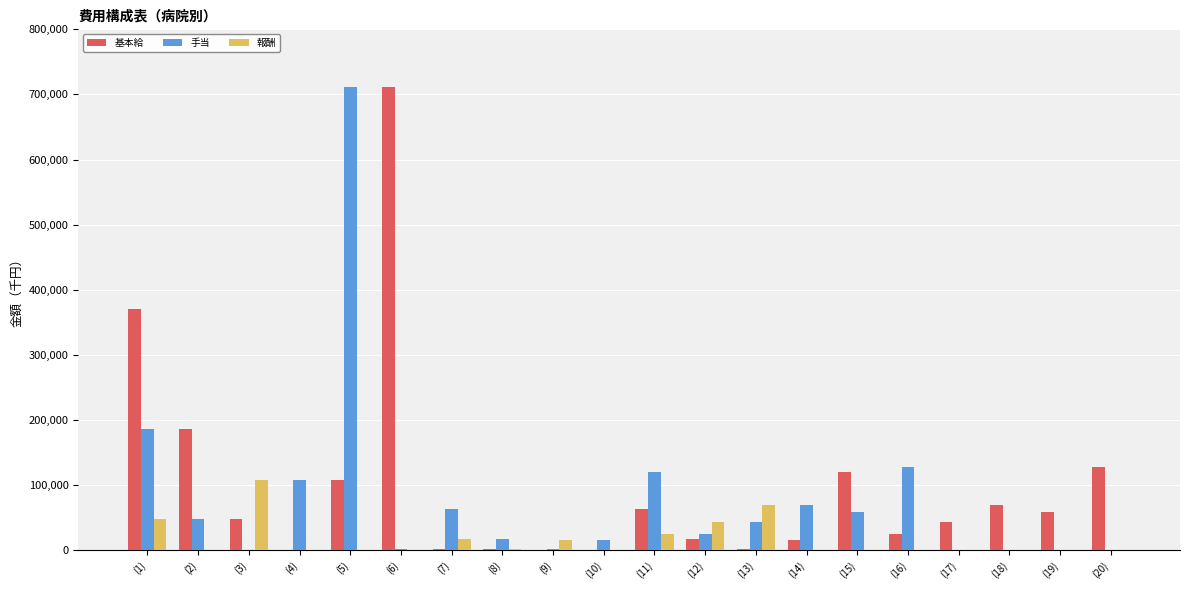

What is the greatest value displayed?

711526